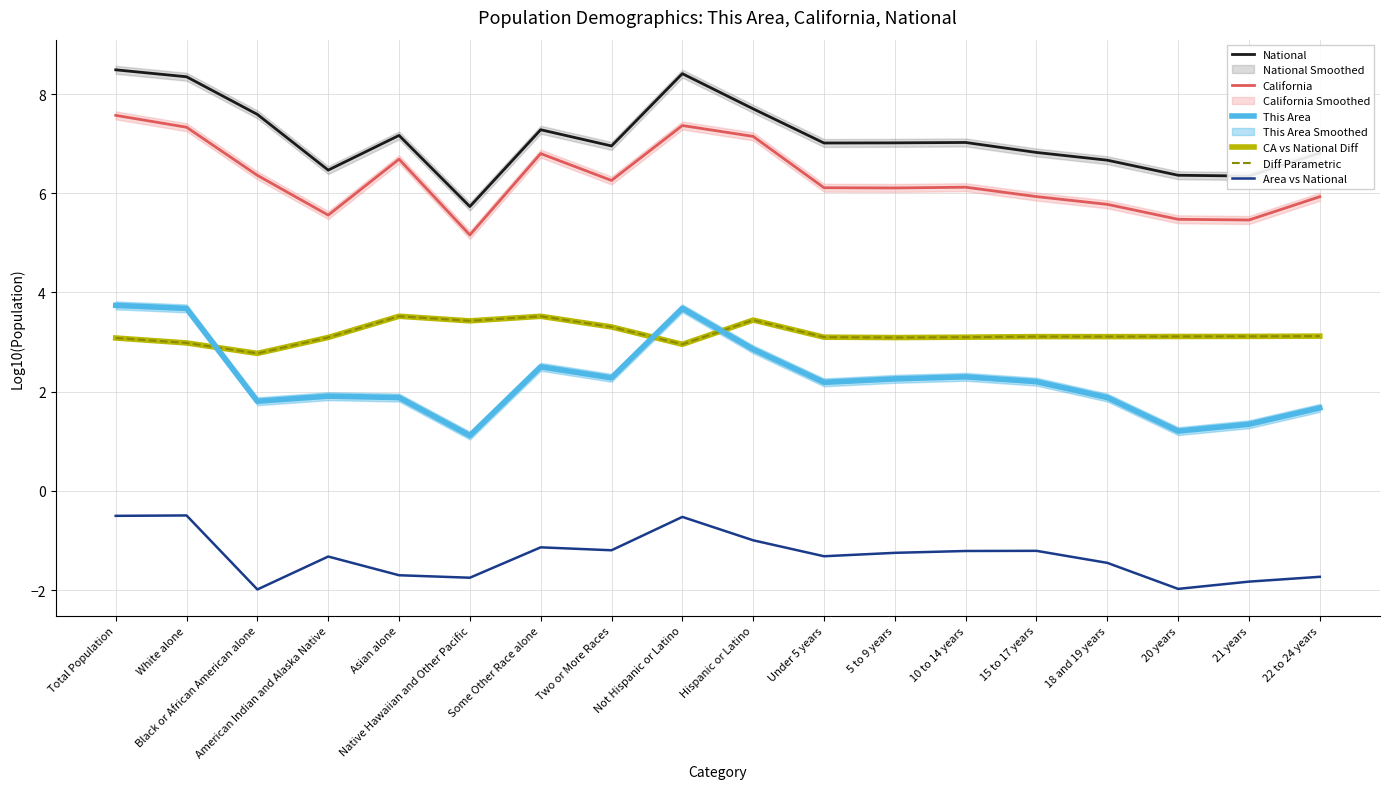

True or false: National and California cross at least once.

False